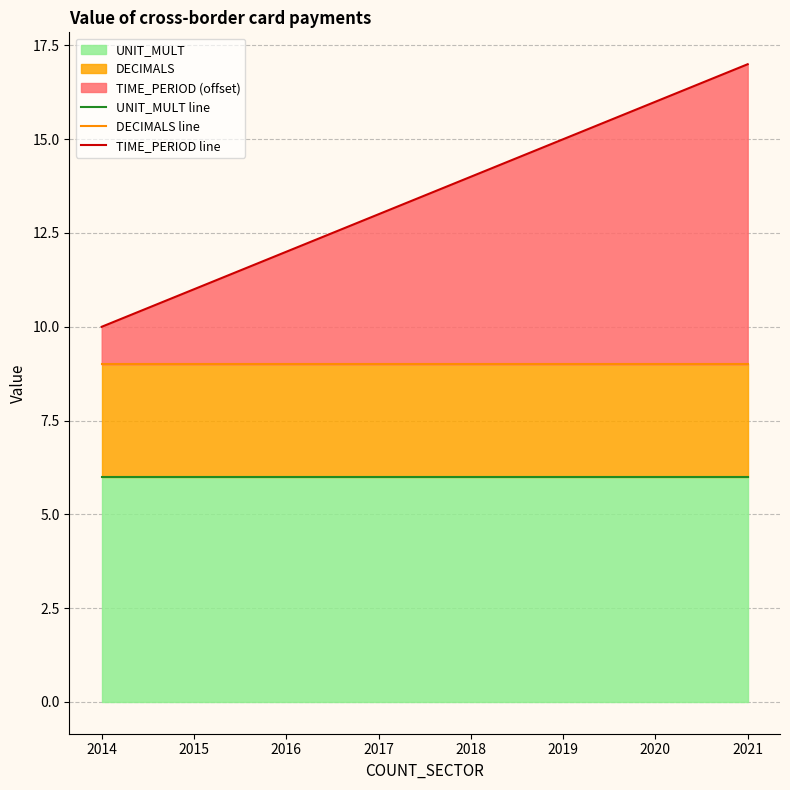

Which series has the widest spread of values?

TIME_PERIOD line